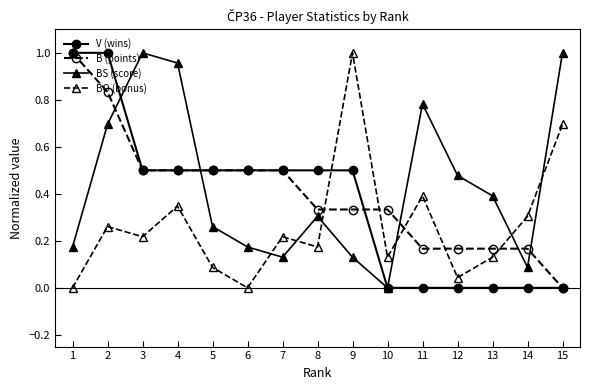

What are all the series names shown in the legend?

V (wins), B (points), BS (score), BO (bonus)